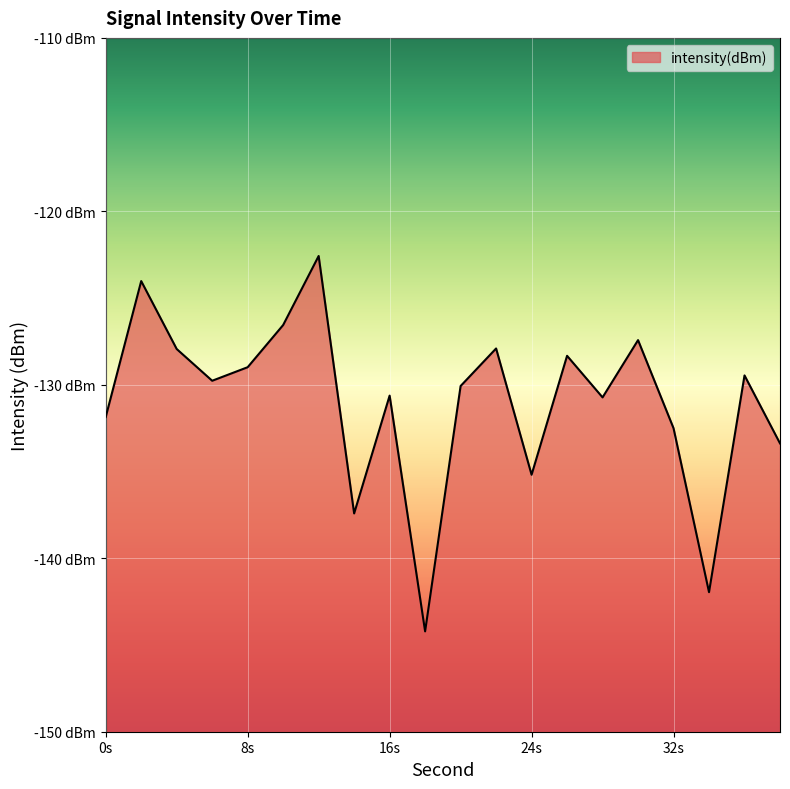

True or false: the data shows -130.1 at 20.

True